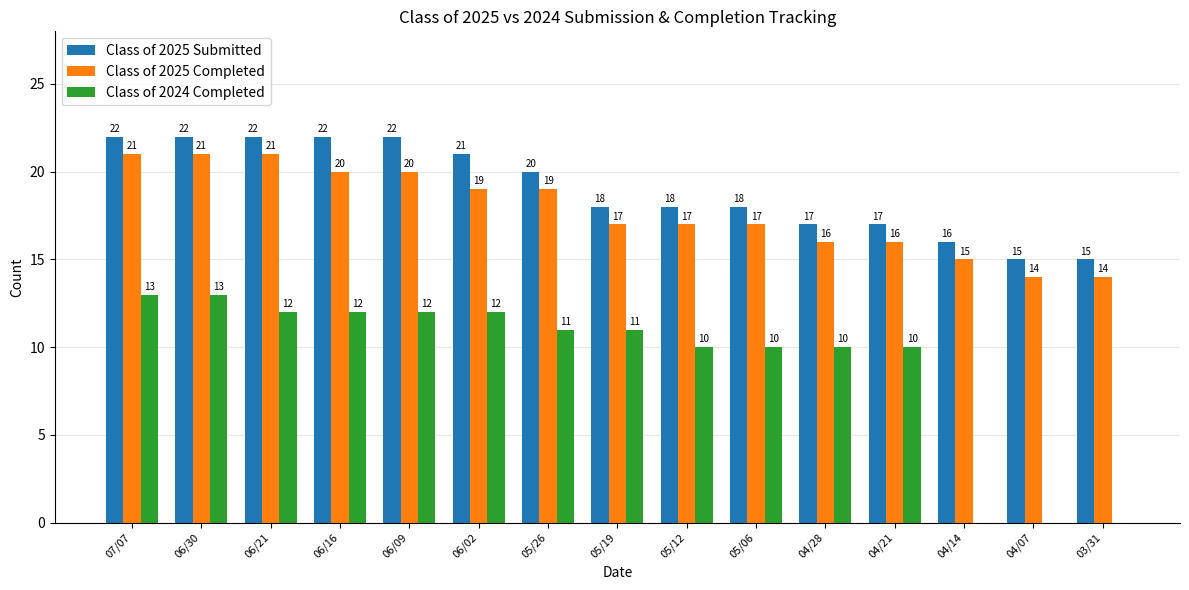

Reading left to right, extract all data points from this chart.

Class of 2025 Submitted: 07/07=22	06/30=22	06/21=22	06/16=22	06/09=22	06/02=21	05/26=20	05/19=18	05/12=18	05/06=18	04/28=17	04/21=17	04/14=16	04/07=15	03/31=15
Class of 2025 Completed: 07/07=21	06/30=21	06/21=21	06/16=20	06/09=20	06/02=19	05/26=19	05/19=17	05/12=17	05/06=17	04/28=16	04/21=16	04/14=15	04/07=14	03/31=14
Class of 2024 Completed: 07/07=13	06/30=13	06/21=12	06/16=12	06/09=12	06/02=12	05/26=11	05/19=11	05/12=10	05/06=10	04/28=10	04/21=10	04/14=0	04/07=0	03/31=0